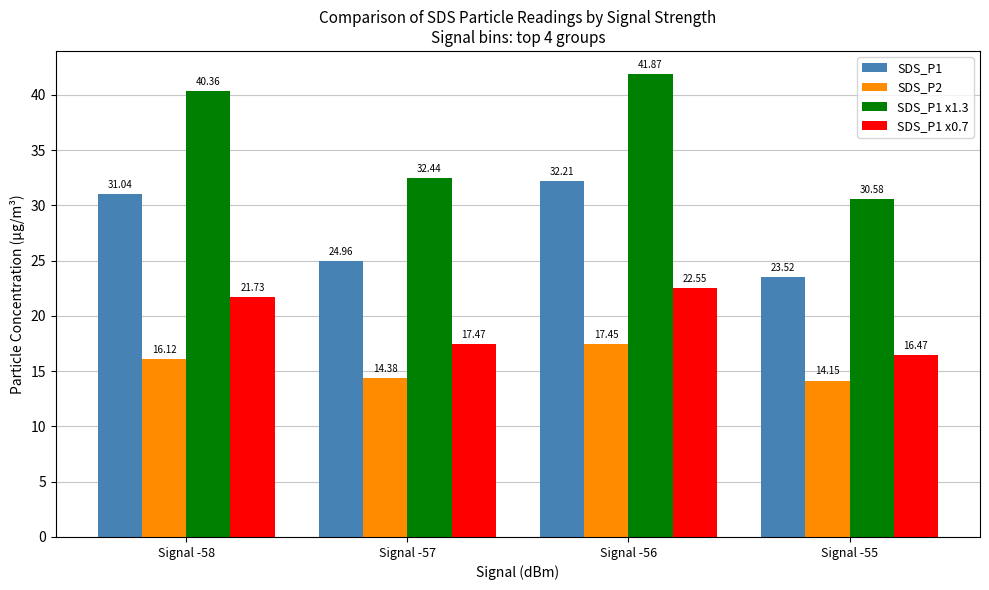

Between Signal -57 and Signal -56, which series saw the biggest shift?

SDS_P1 x1.3